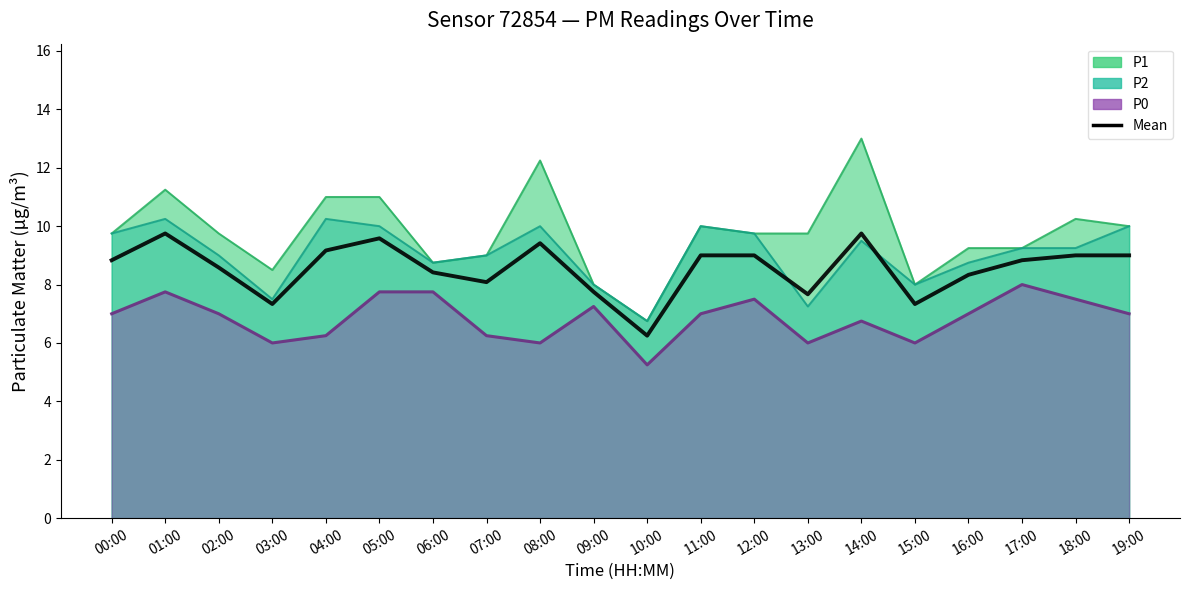

What is the difference between the maximum and minimum values?

3.5